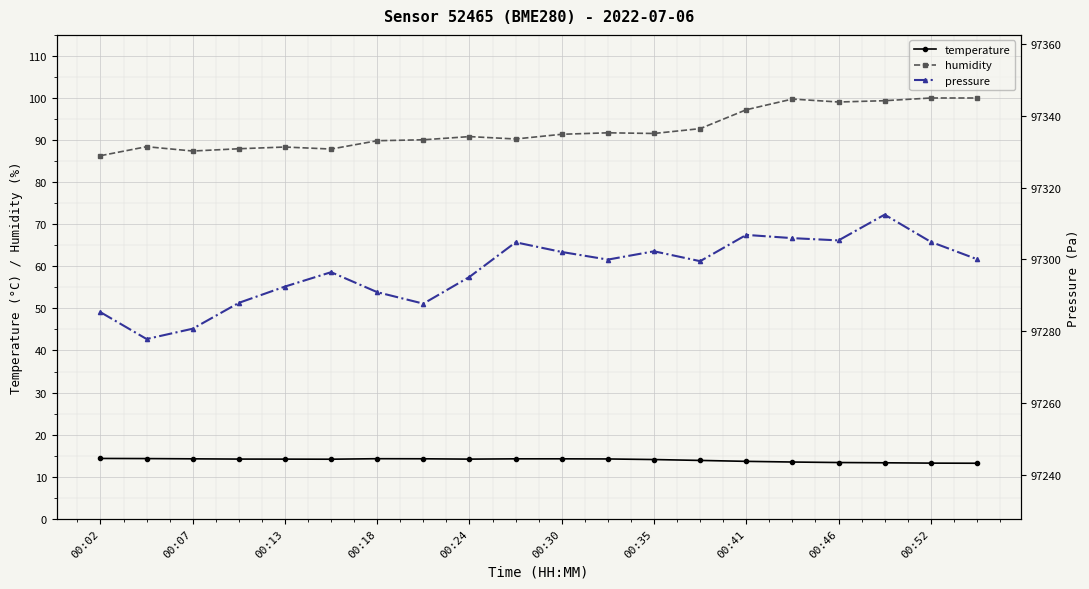

What are all the series names shown in the legend?

temperature, humidity, pressure